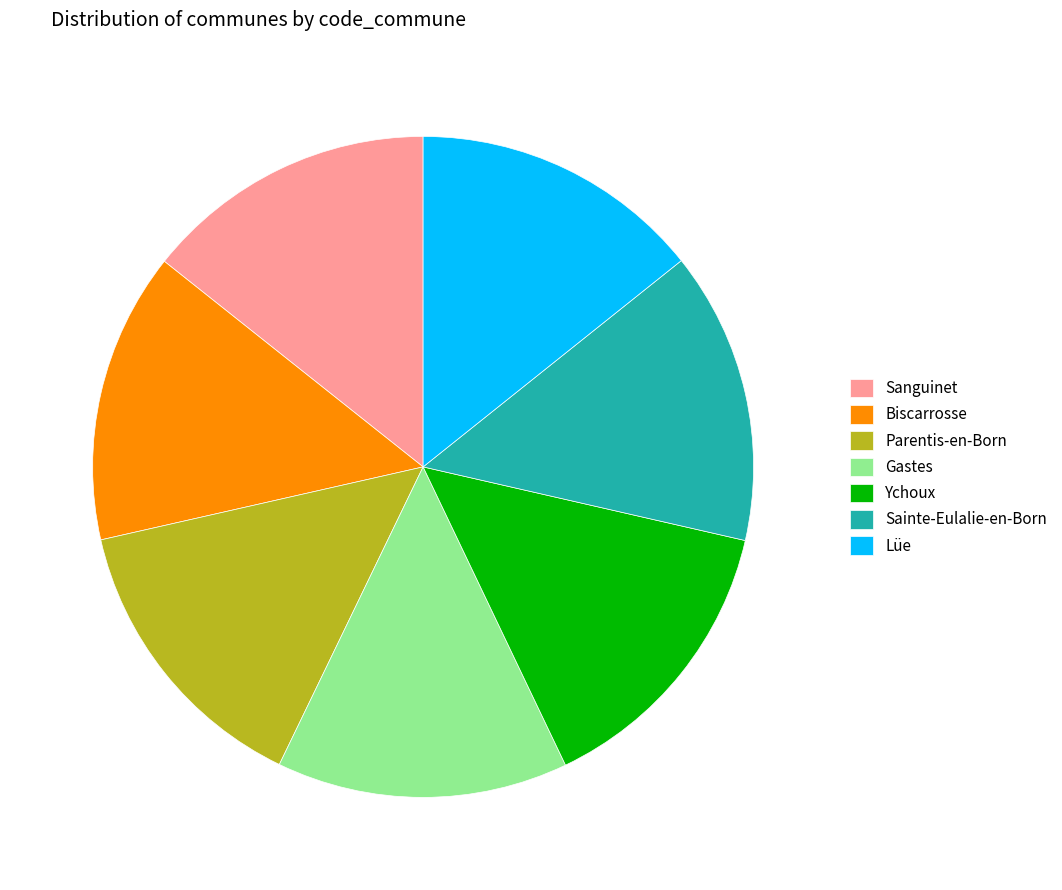

Is Ychoux the majority of the pie?

No